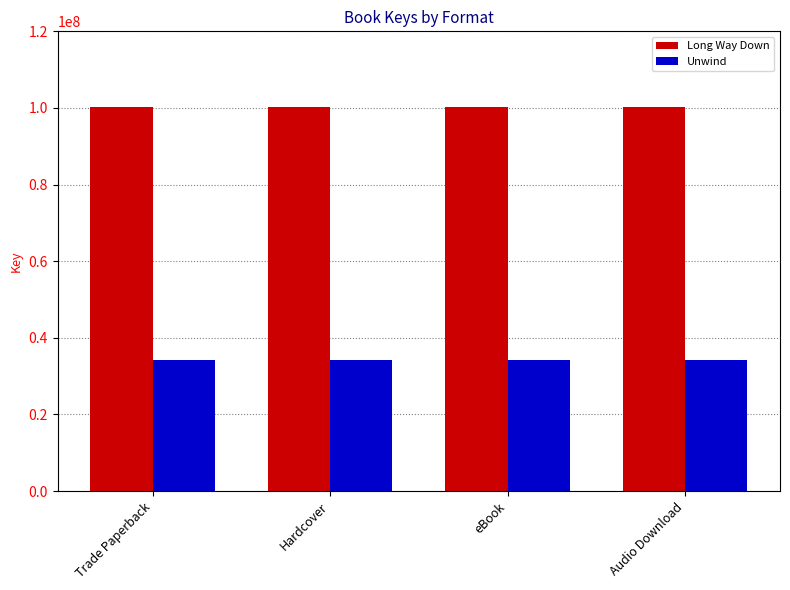

The value of Unwind at eBook is 34293211. True or false?

True